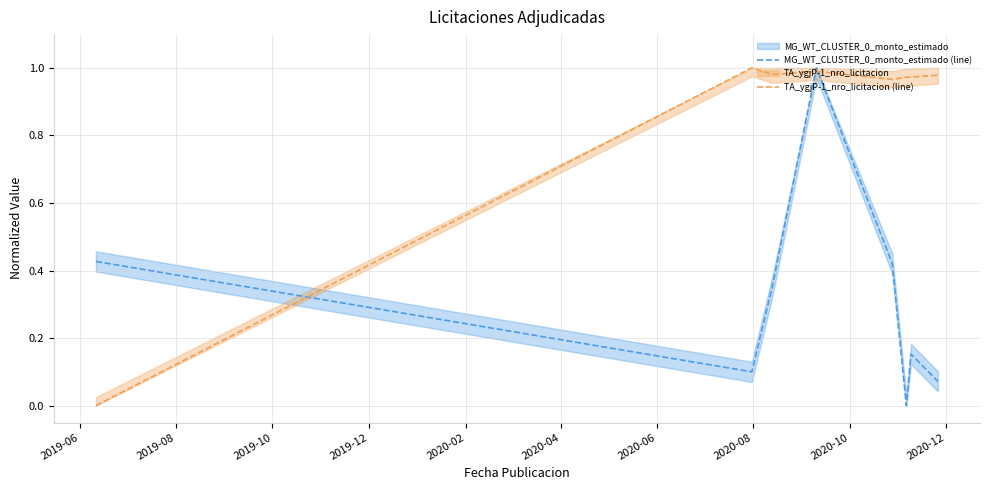

The value of TA_ygjP-1_nro_licitacion (line) at 2019-10 is 1.5. True or false?

False